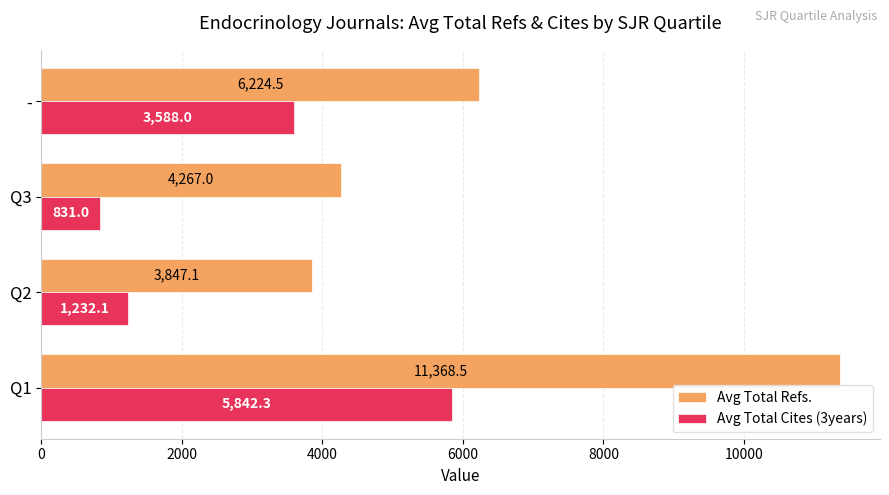

Which series has the largest range (max minus min)?

Avg Total Refs.